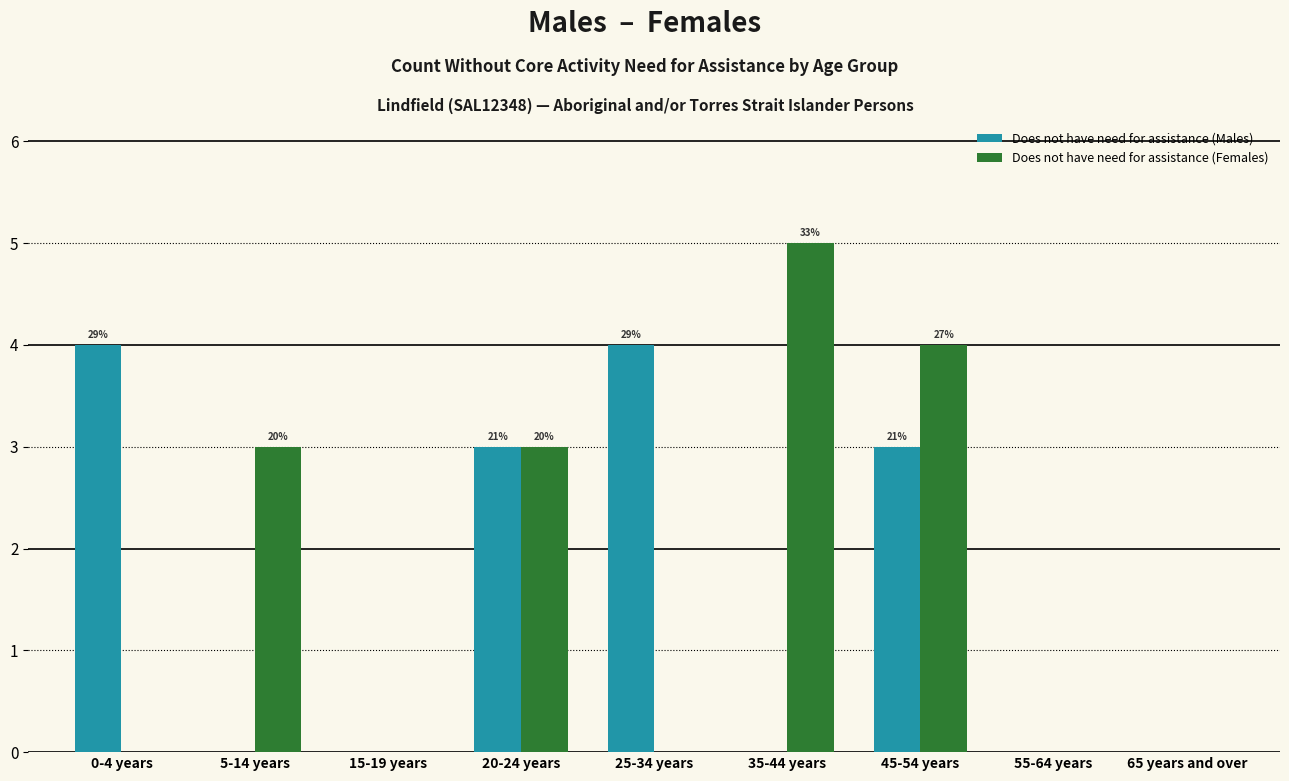

Reading left to right, list all the values displayed in this chart.

Does not have need for assistance (Males): 0-4 years=4	5-14 years=0	15-19 years=0	20-24 years=3	25-34 years=4	35-44 years=0	45-54 years=3	55-64 years=0	65 years and over=0
Does not have need for assistance (Females): 0-4 years=0	5-14 years=3	15-19 years=0	20-24 years=3	25-34 years=0	35-44 years=5	45-54 years=4	55-64 years=0	65 years and over=0